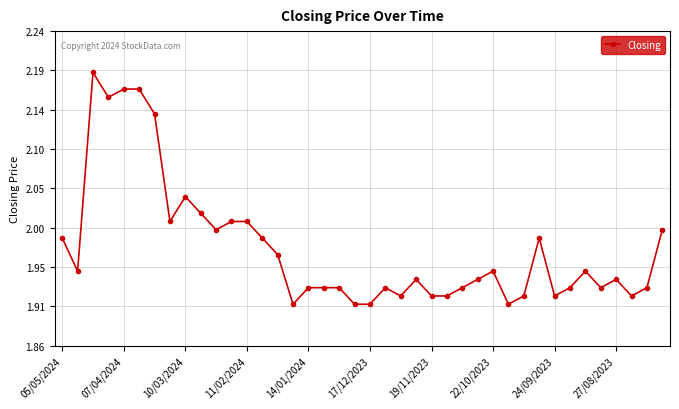

How many lines are shown in the chart?

1